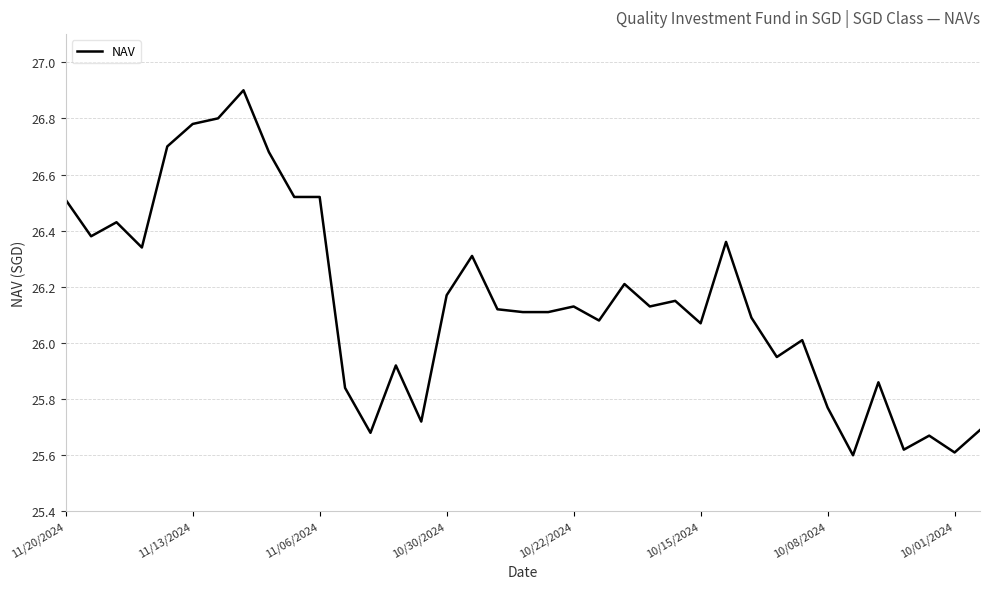

How many lines are shown in the chart?

1